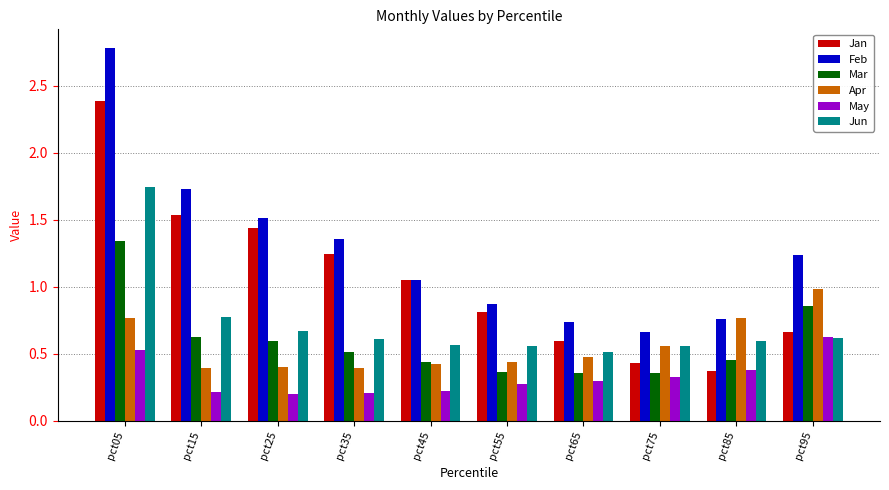

How many Mar values are between 0 and 1?

9